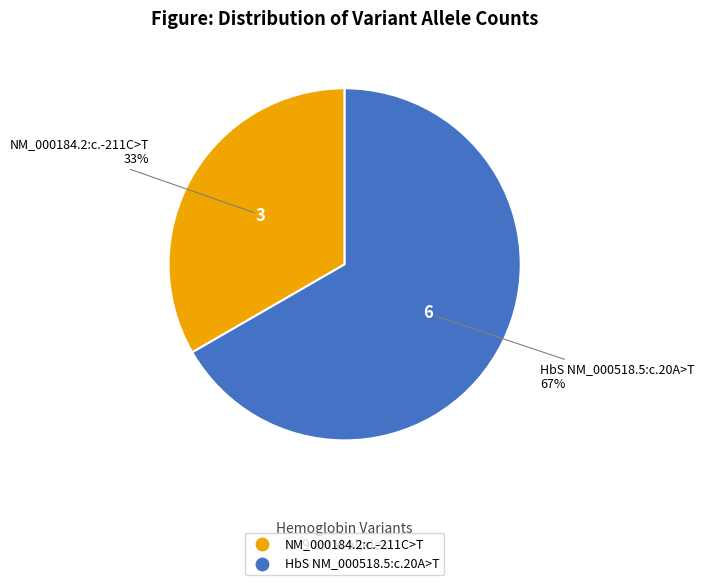

To the nearest percent, what is the average slice percentage?

50%